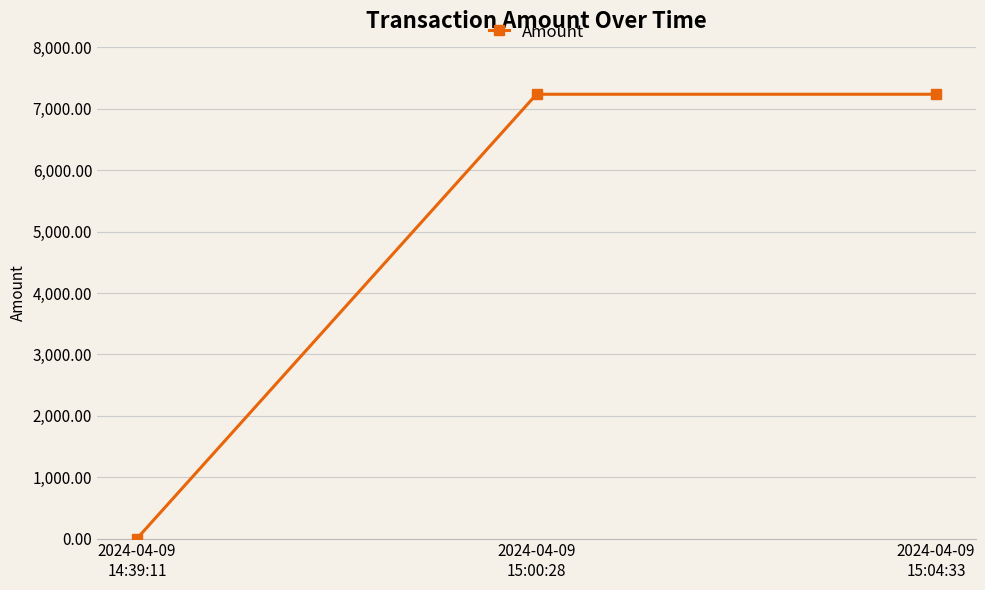

Does the chart have visible grid lines?

Yes